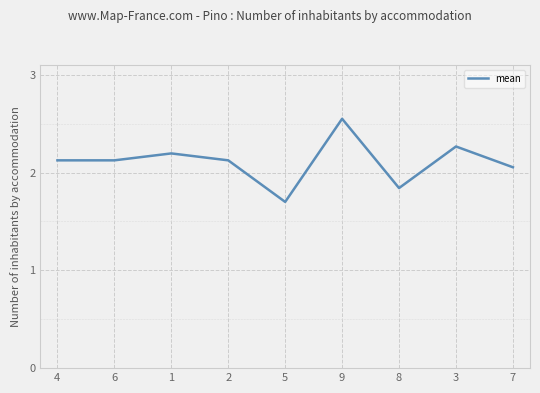

What position from the right is 6?

8